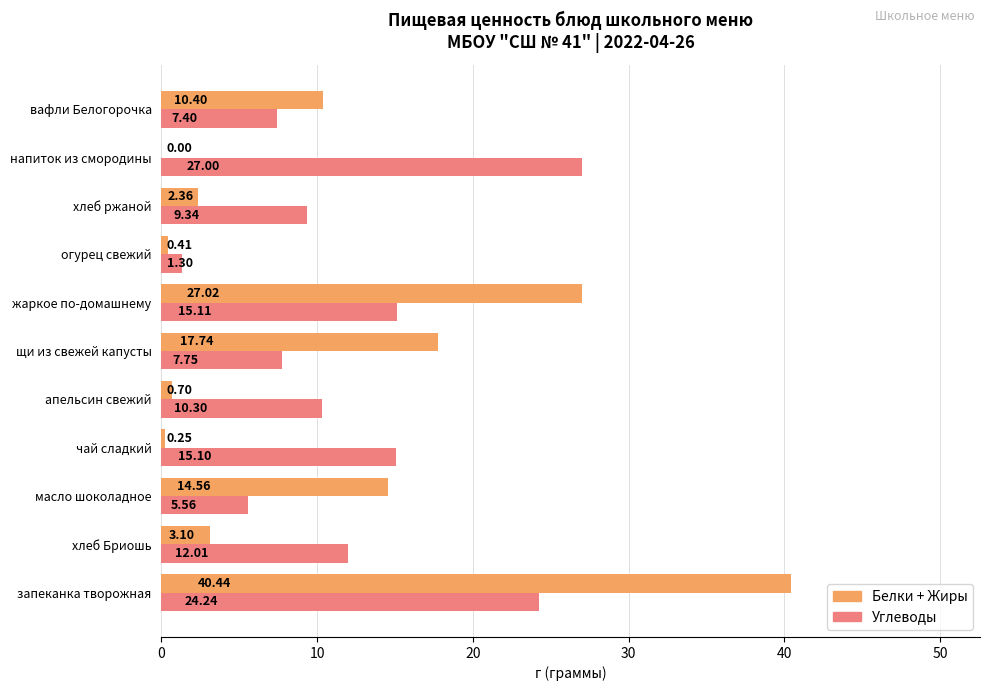

Between чай сладкий and вафли Белогорочка, which series saw the biggest shift?

Белки + Жиры